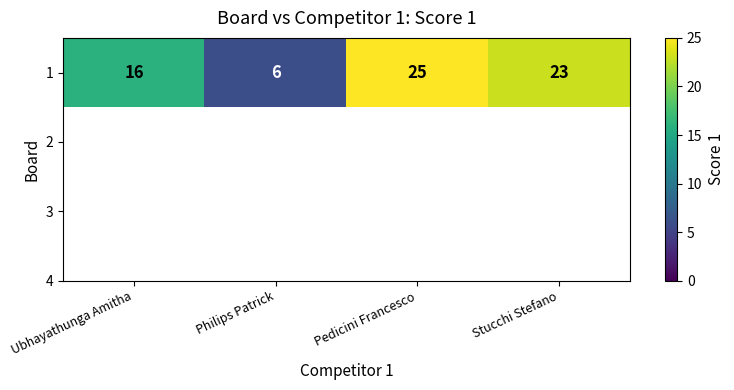

Reading left to right, extract all data points from this chart.

16	6	25	23